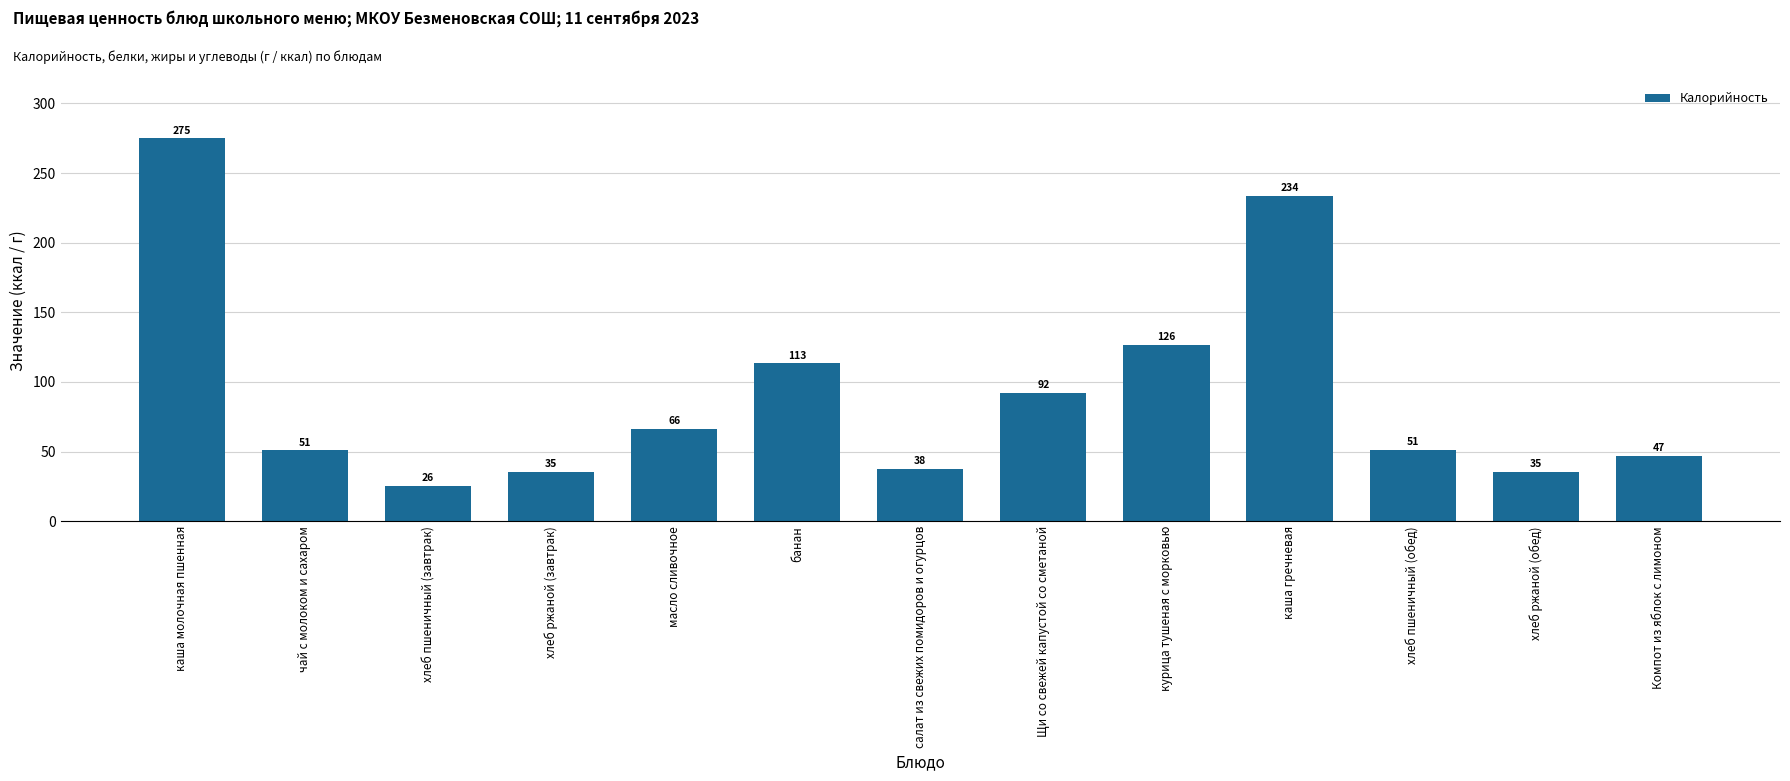

Which category has the highest value across all series?

каша молочная пшенная